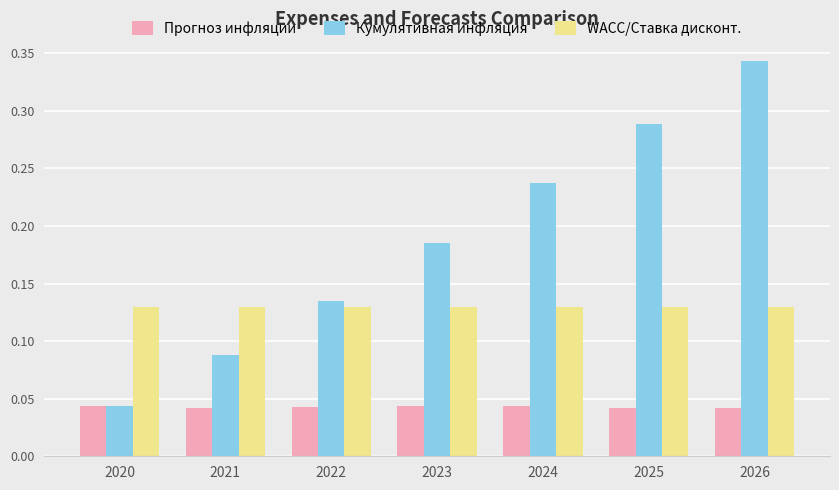

Which series has the widest spread of values?

Кумулятивная инфляция